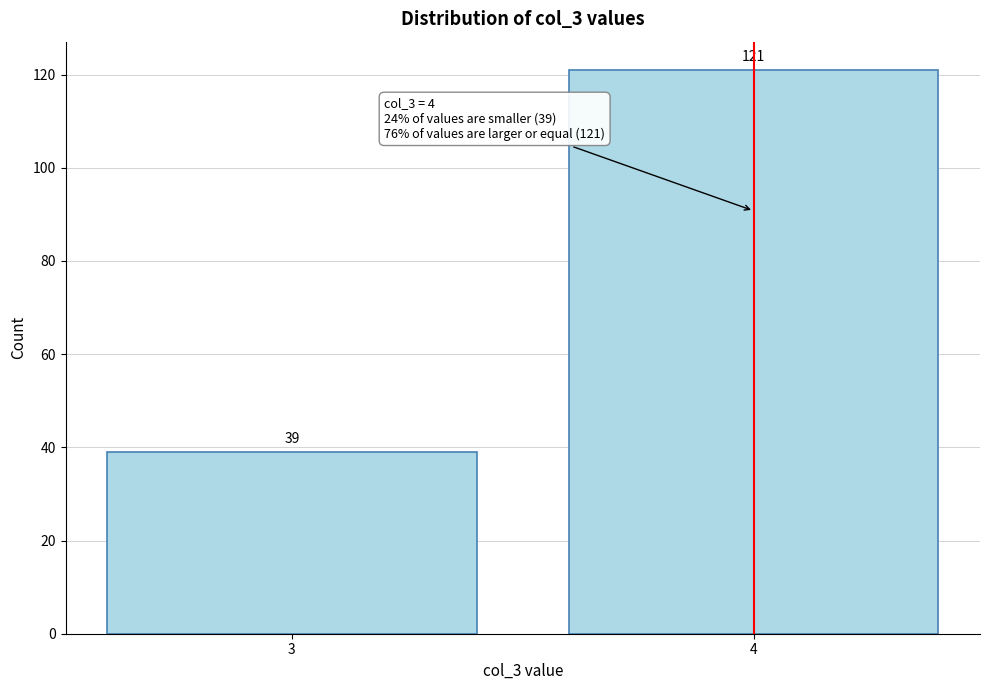

Reading left to right, transcribe all the data shown in this chart.

3=39	4=121